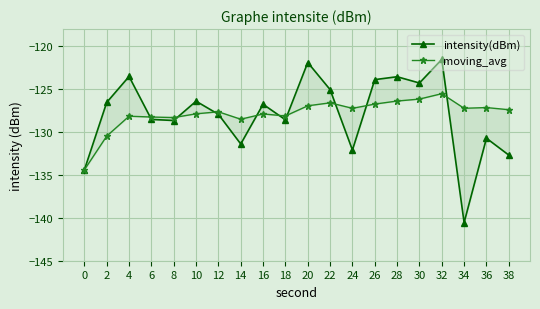

What is the value of the moving_avg point at the 2nd from the left?

-130.5